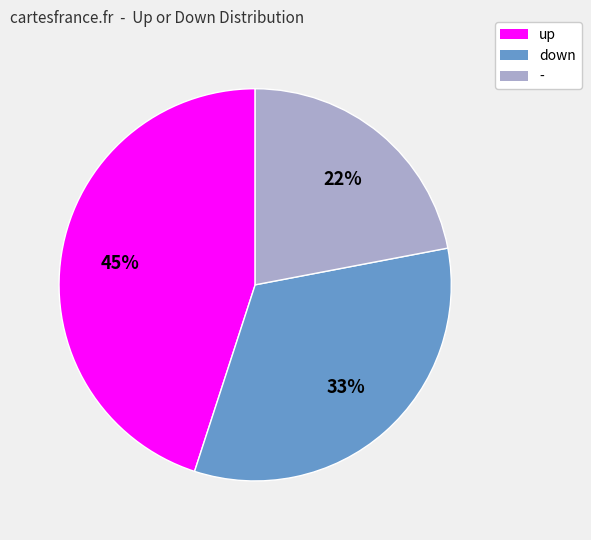

To the nearest percent, what portion does up represent?

45%